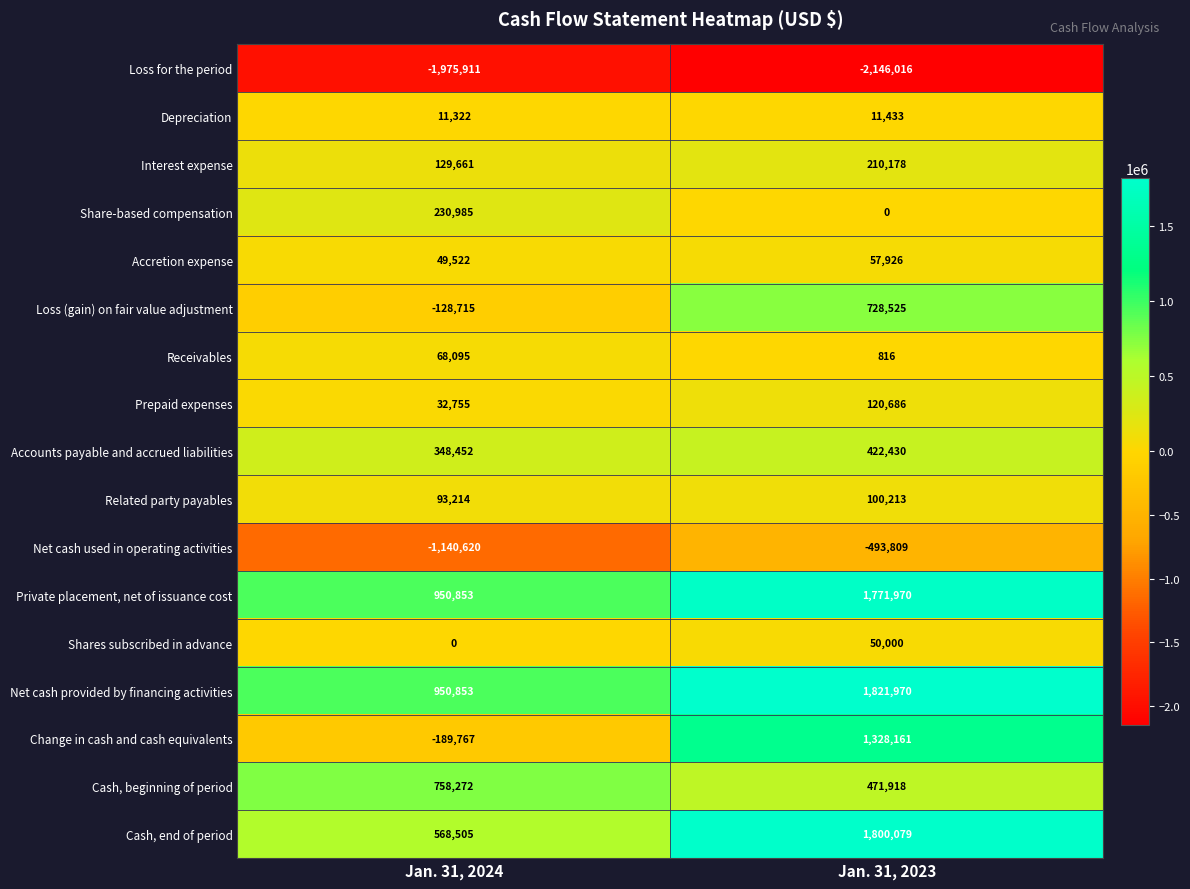

Rank the categories by Loss (gain) on fair value adjustment value from lowest to highest.

Jan. 31, 2024, Jan. 31, 2023